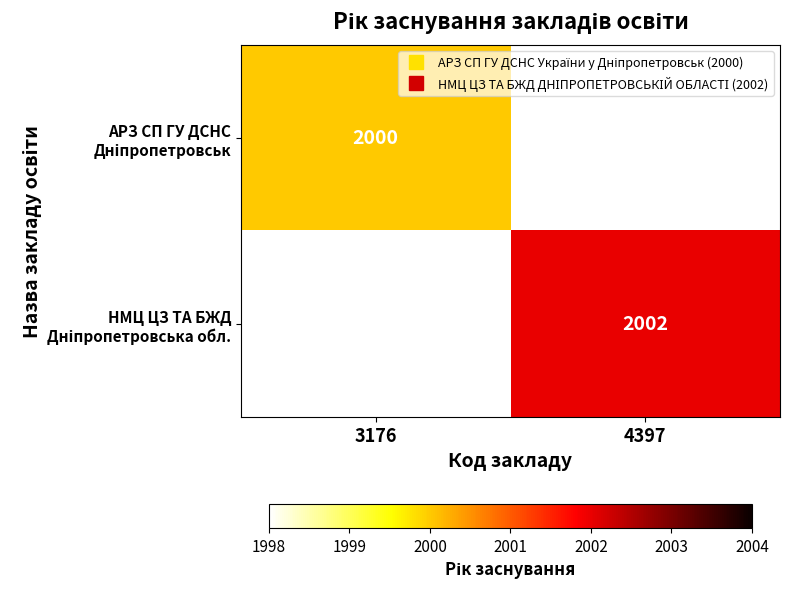

Which series has the largest range (max minus min)?

НМЦ ЦЗ ТА БЖД Дніпропетровська обл.